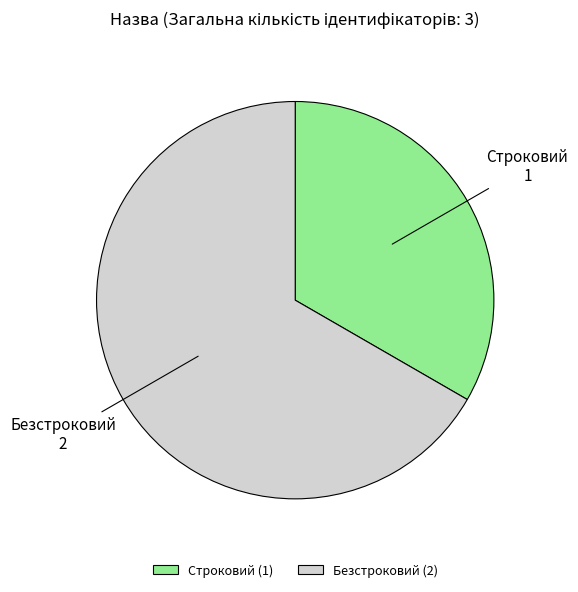

The Безстроковий slice represents 67% of the pie. True or false?

True